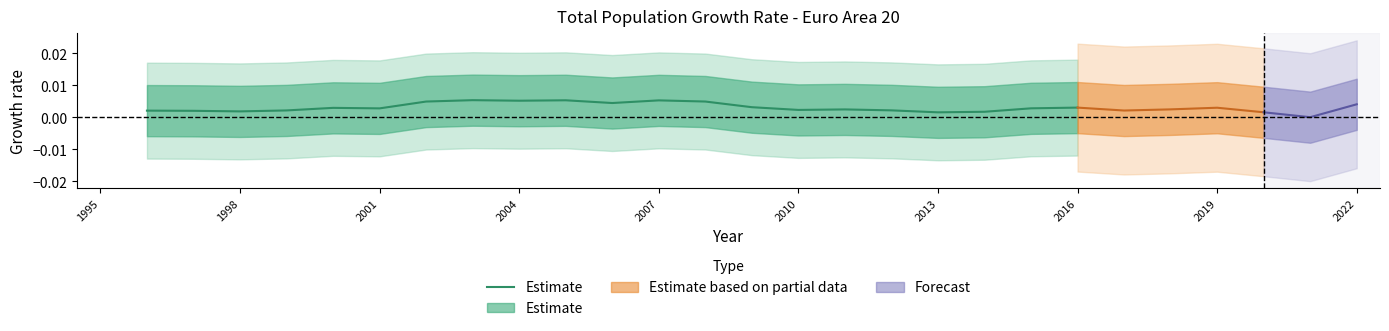

How many interior local peaks (higher than both neighbors) does the data have?

5